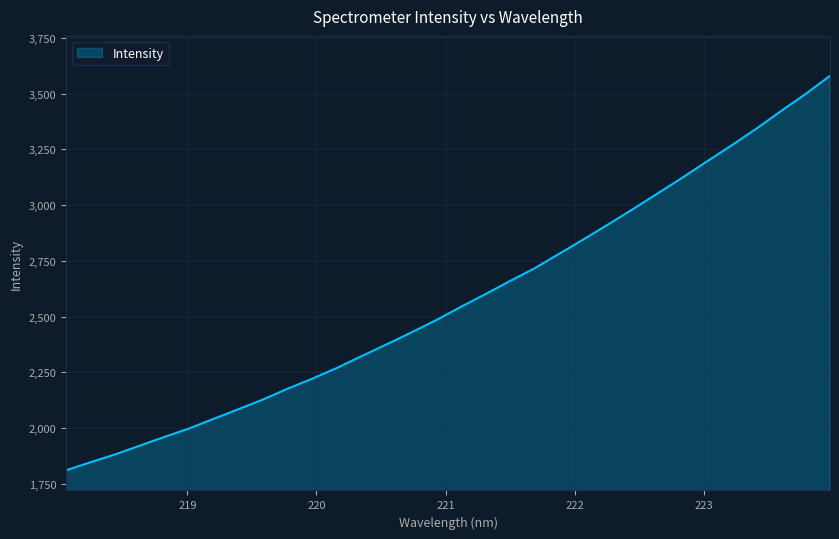

What is the maximum value shown in the chart?

3579.9